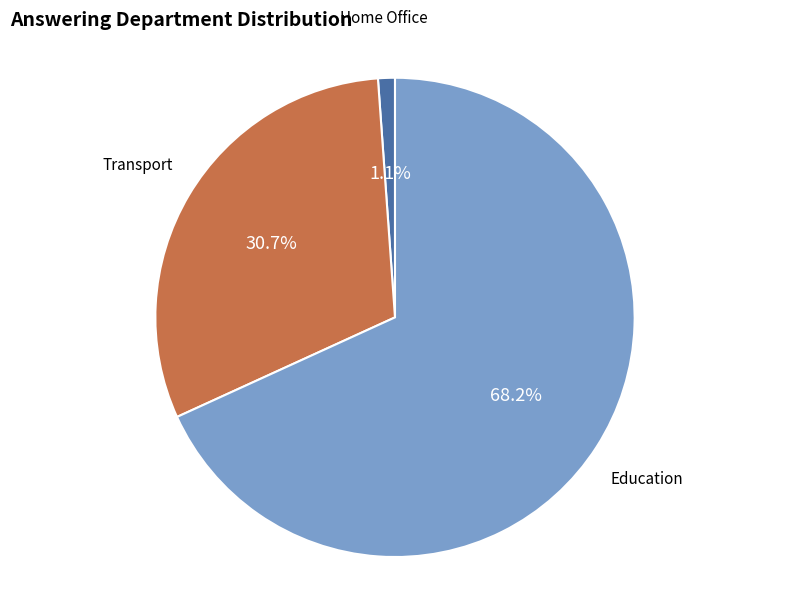

Does any single category account for the majority?

Yes